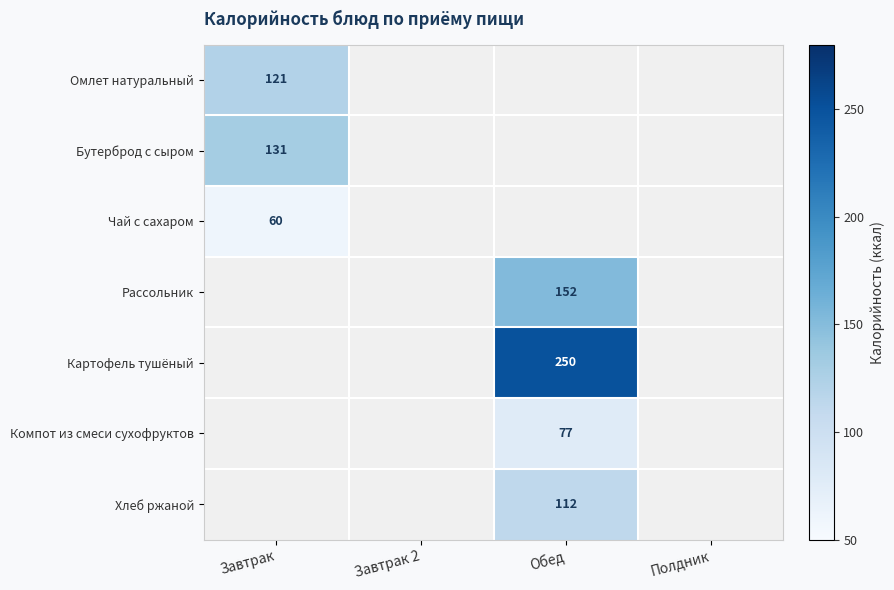

At which category does the chart reach its peak across all series?

Обед